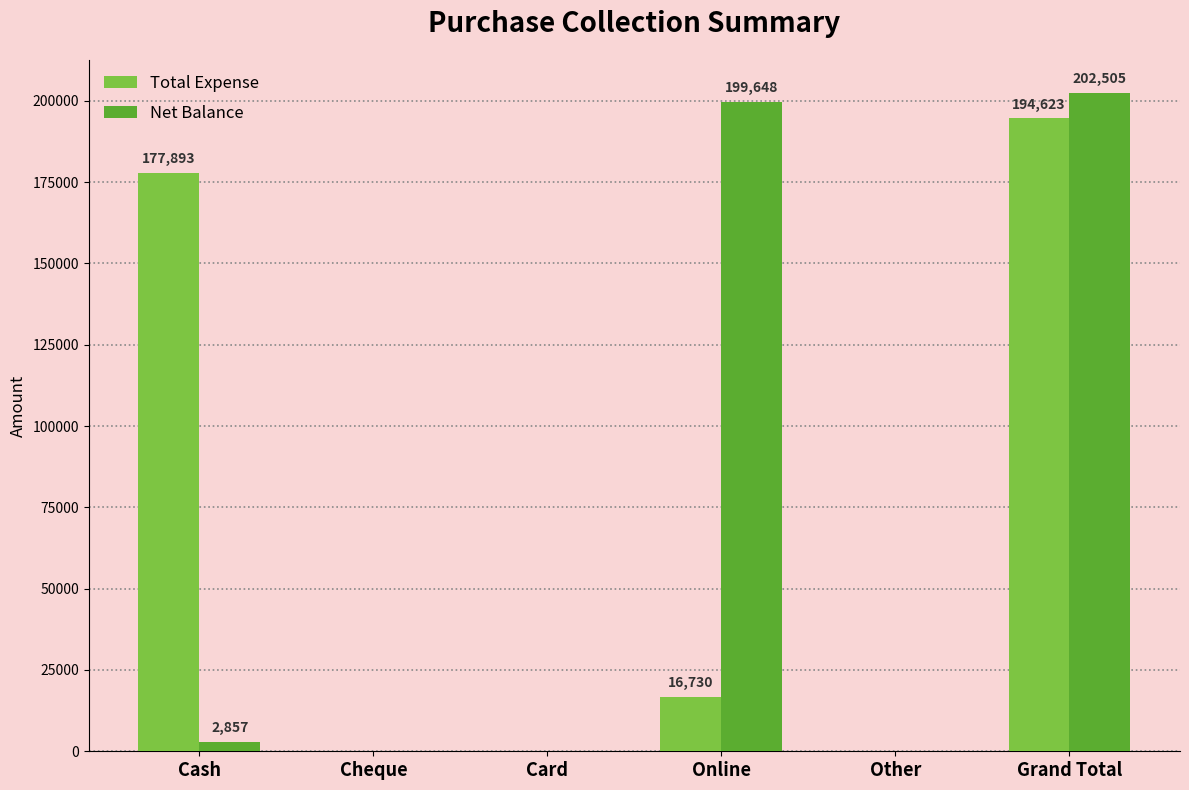

True or false: Total Expense has a value of 0 at Cheque.

True